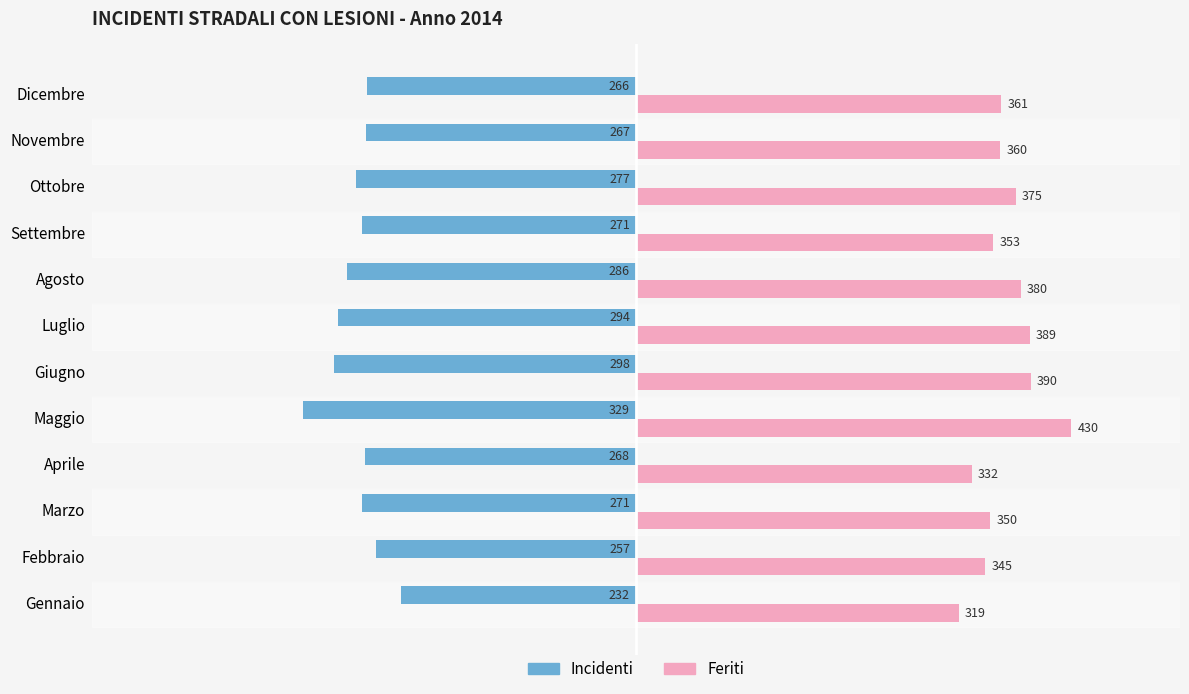

At which label is Incidenti closest to -280?

Ottobre